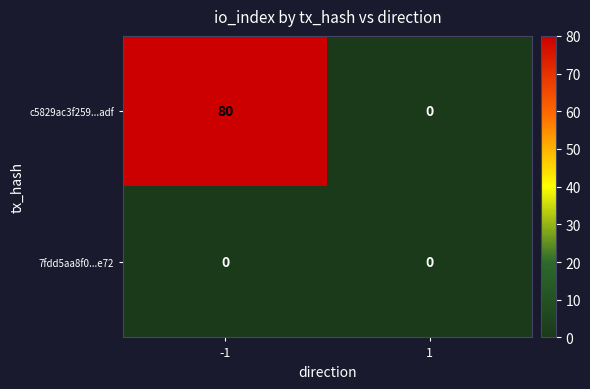

Rank the series by their average value, from lowest to highest.

7fdd5aa8f0...e72, c5829ac3f259...adf